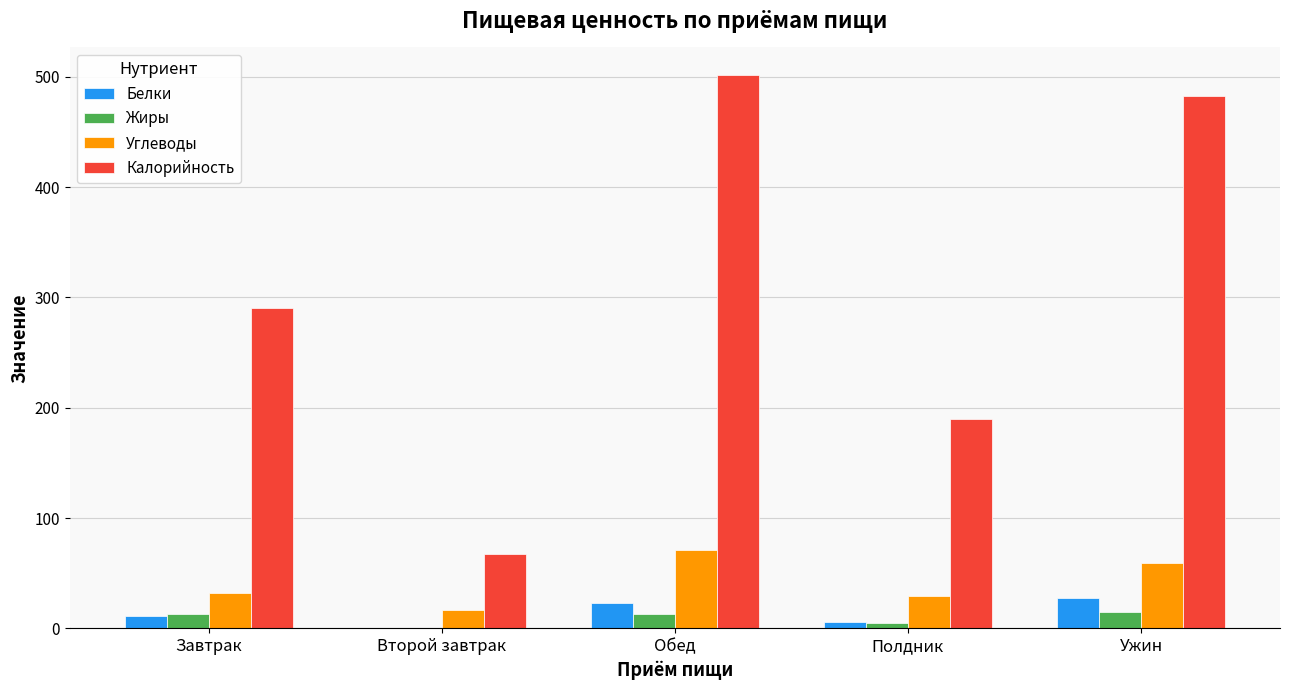

What is the total value across all series at Ужин?

584.2